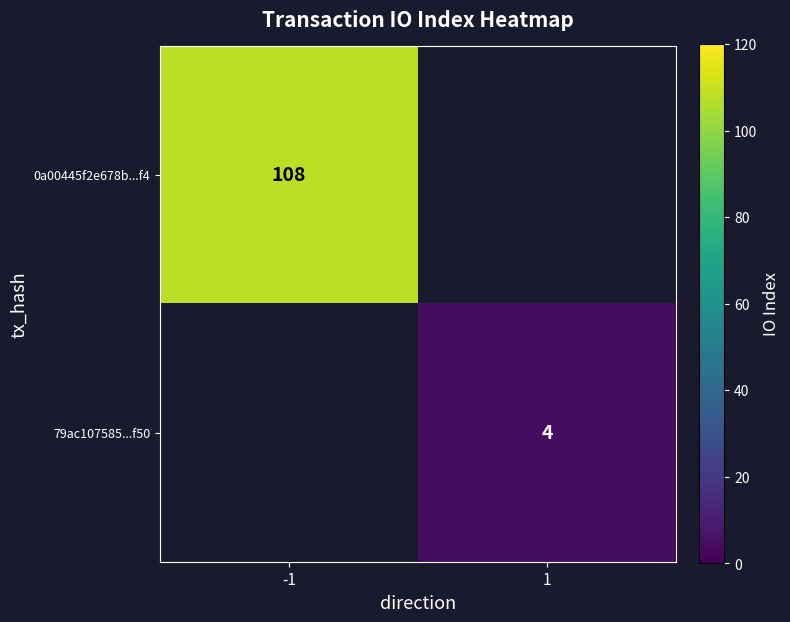

True or false: 79ac107585...f50 has a value of 2 at 1.

False